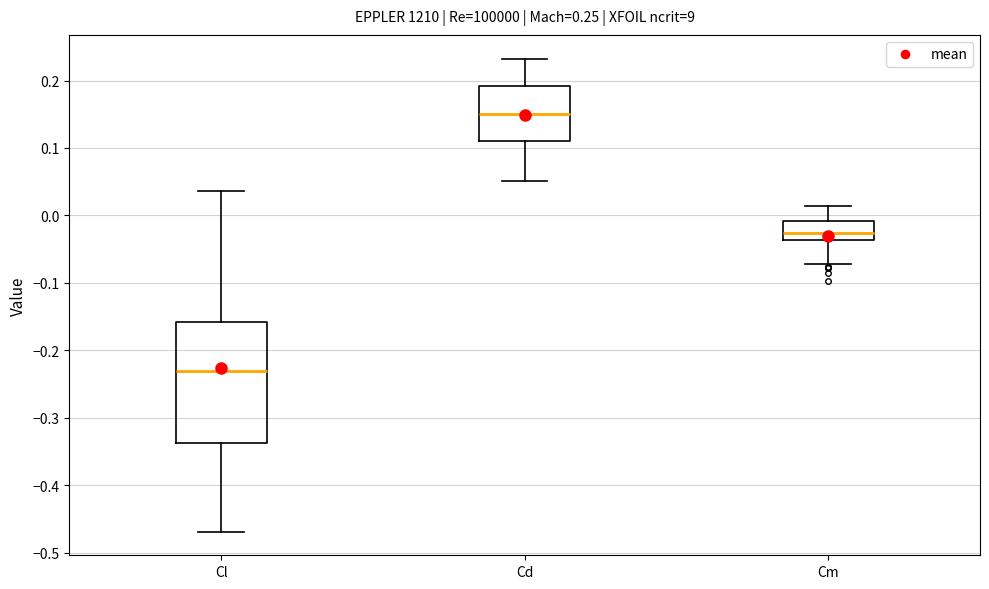

Comparing the boxes themselves (not the whiskers), which one is the tallest?

Cl